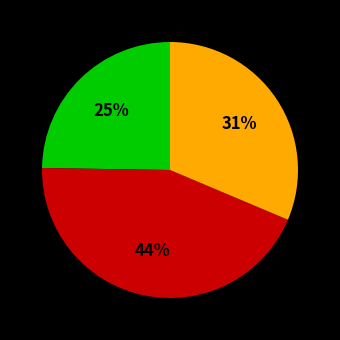

To the nearest percent, what is the average slice percentage?

33%